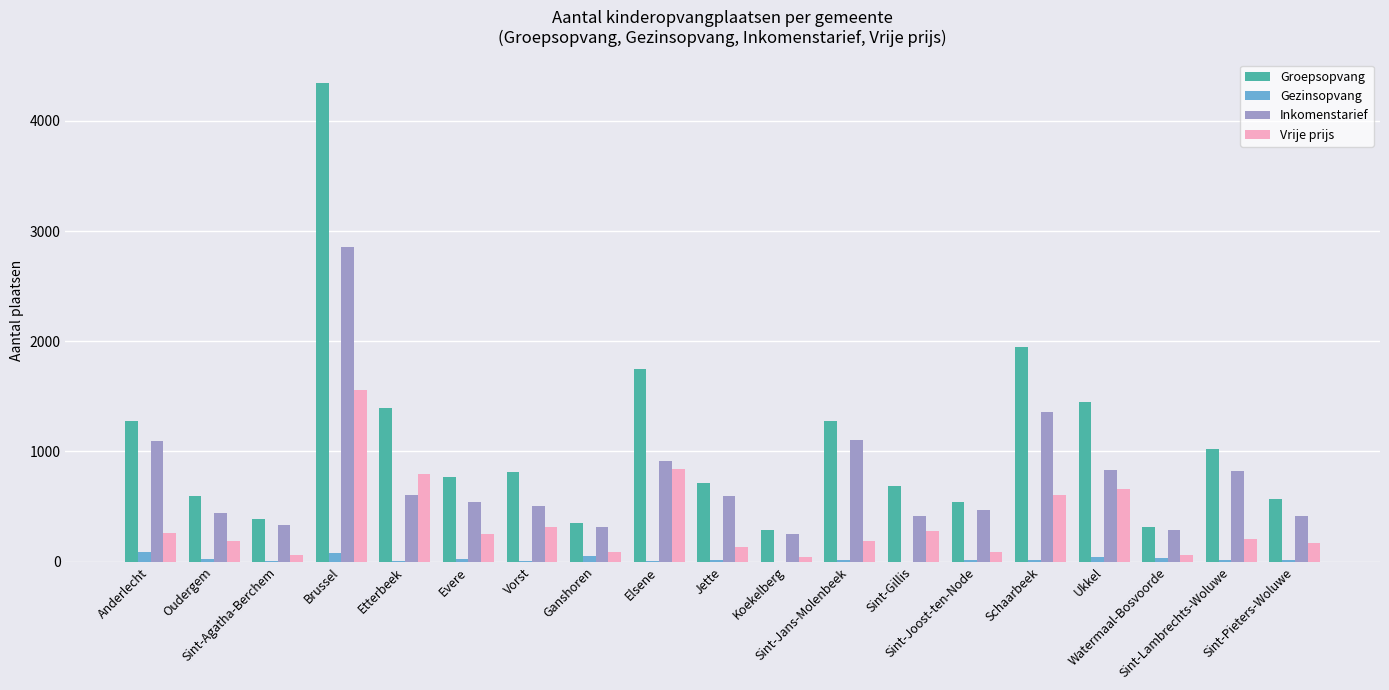

What is the maximum value shown in the chart?

4339.0